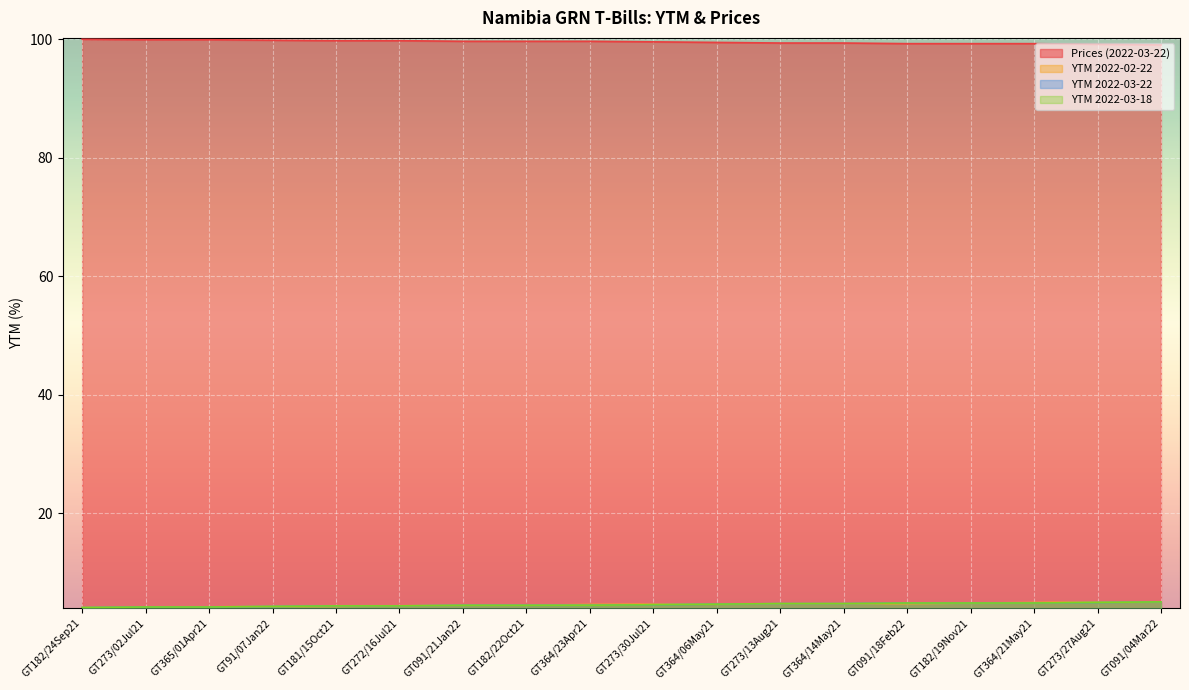

Reading right to left, extract all data points from this chart.

Prices (2022-03-22): 99.0	99.1	99.2	99.2	99.2	99.3	99.3	99.4	99.5	99.6	99.6	99.6	99.7	99.7	99.8	99.9	99.9	100.0
YTM 2022-02-22: 5.0	5.0	4.9	4.8	4.7	4.7	4.7	4.6	4.6	4.6	4.4	4.4	4.3	4.2	4.2	4.1	4.1	4.1
YTM 2022-03-22: 5.0	4.9	4.8	4.8	4.8	4.7	4.7	4.6	4.5	4.4	4.4	4.4	4.3	4.3	4.2	4.1	4.1	4.0
YTM 2022-03-18: 5.0	4.9	4.8	4.8	4.8	4.7	4.7	4.6	4.5	4.4	4.4	4.4	4.3	4.3	4.2	4.1	4.1	4.0